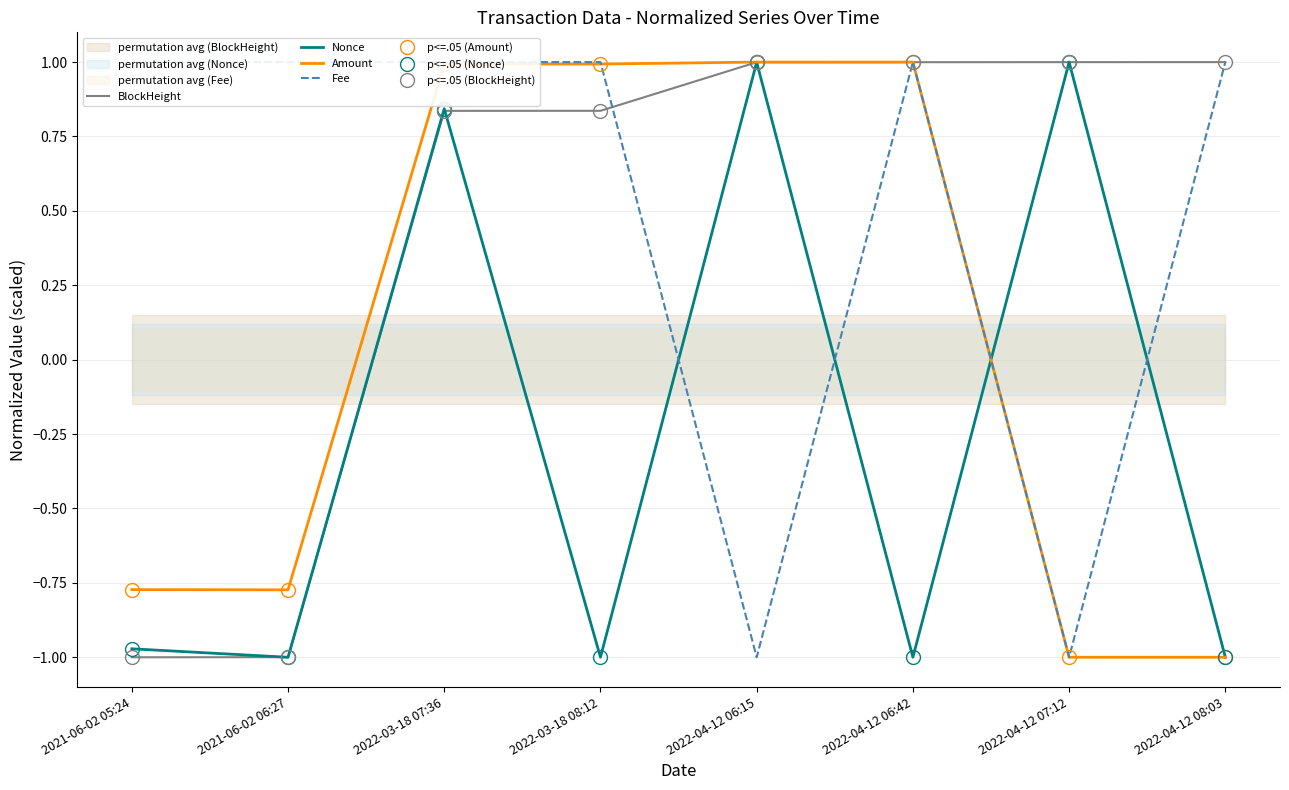

How many times do Amount and Nonce cross each other?

1